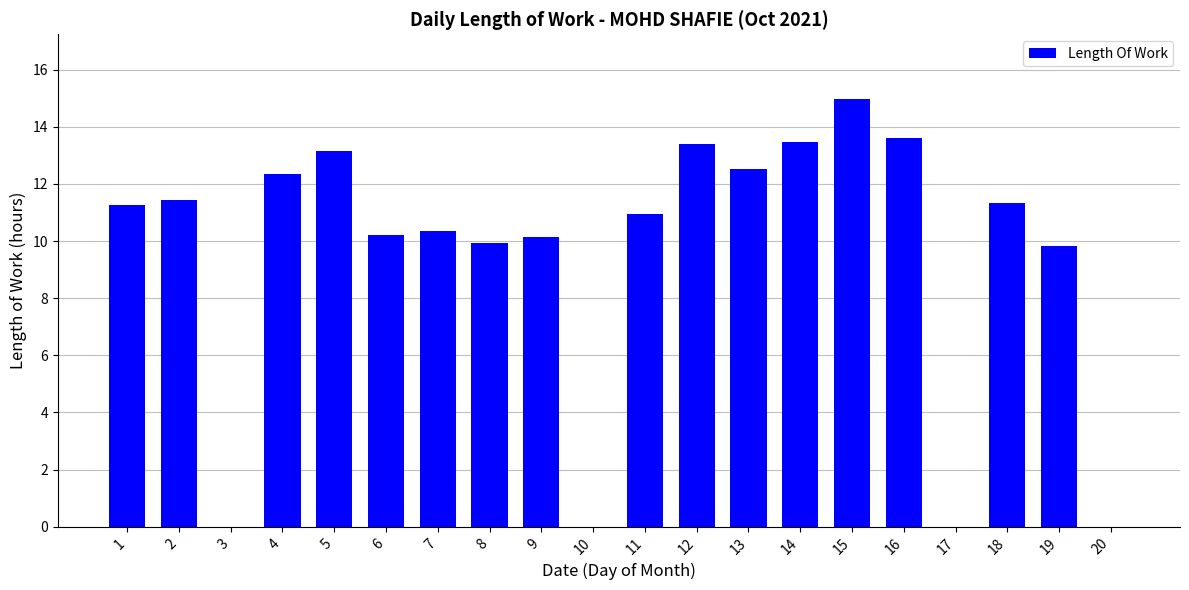

How many categories are shown in the chart?

20